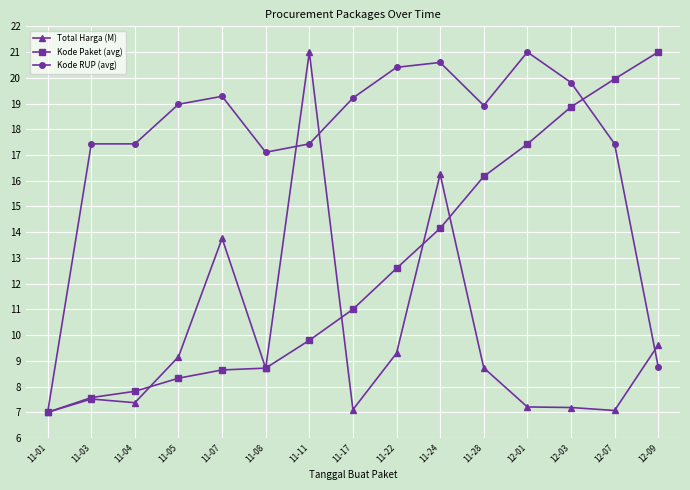

What is the difference between the highest and lowest values at 12-01?

13.8